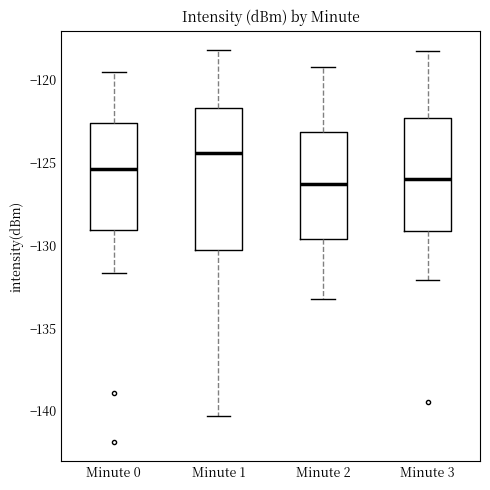

Where is the lower edge of the box for Minute 2 on the y-axis? The values are not printed on the chart, so give them approximately, as read against the axis.

-129.5